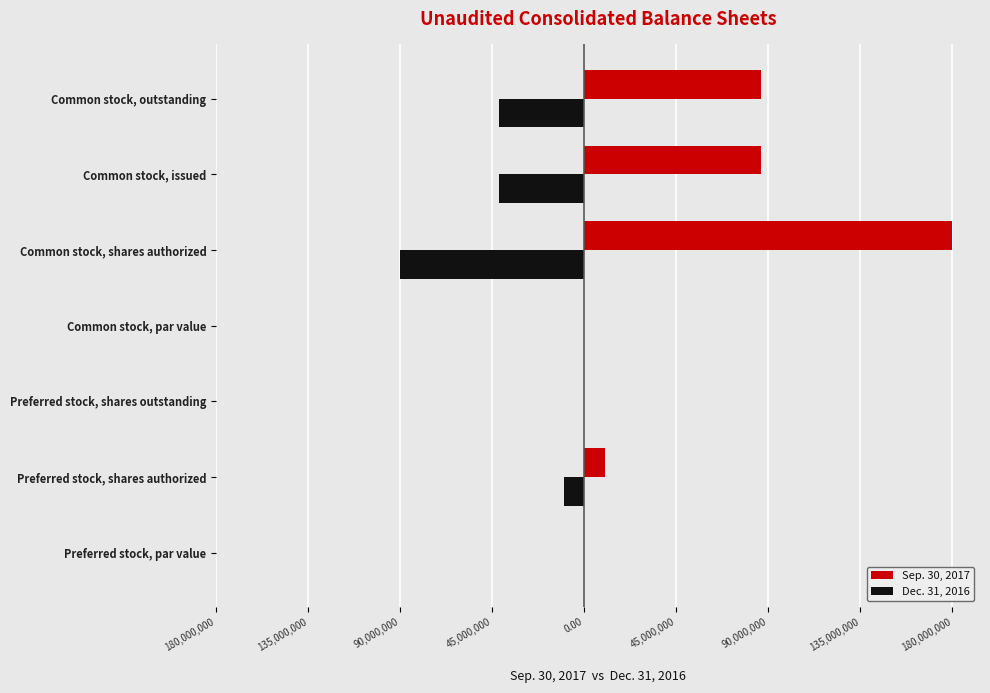

What are all the series names shown in the legend?

Sep. 30, 2017, Dec. 31, 2016